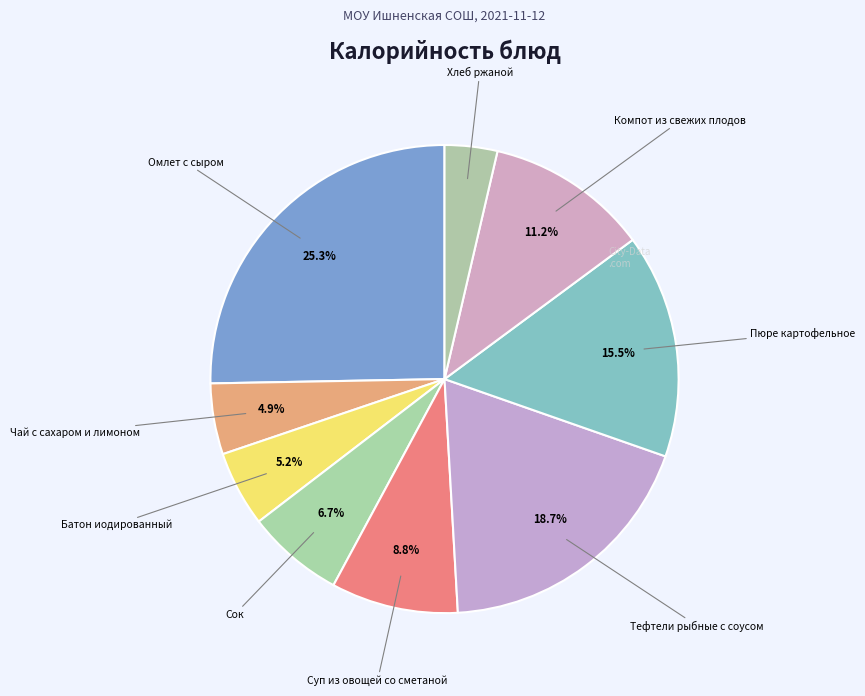

True or false: Сок accounts for 7% of the total.

True